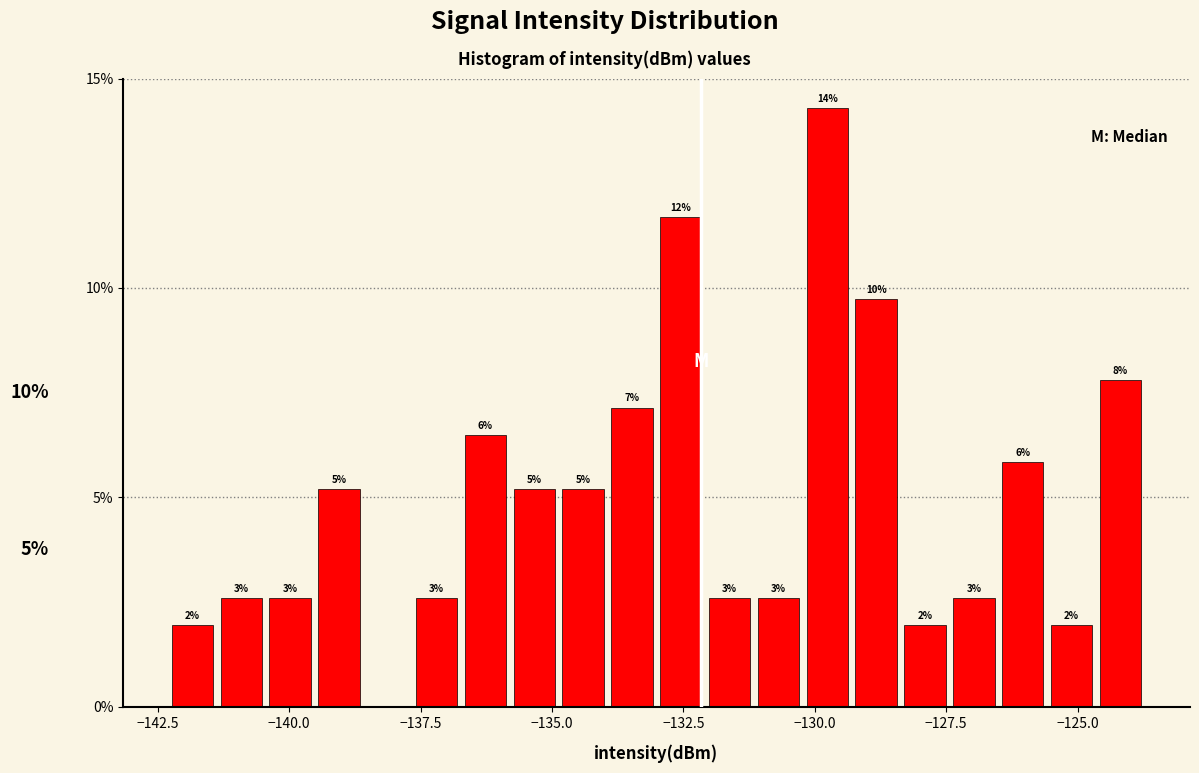

Read against the x-axis, roughly where is the centre of the tallest bar?

-130.0